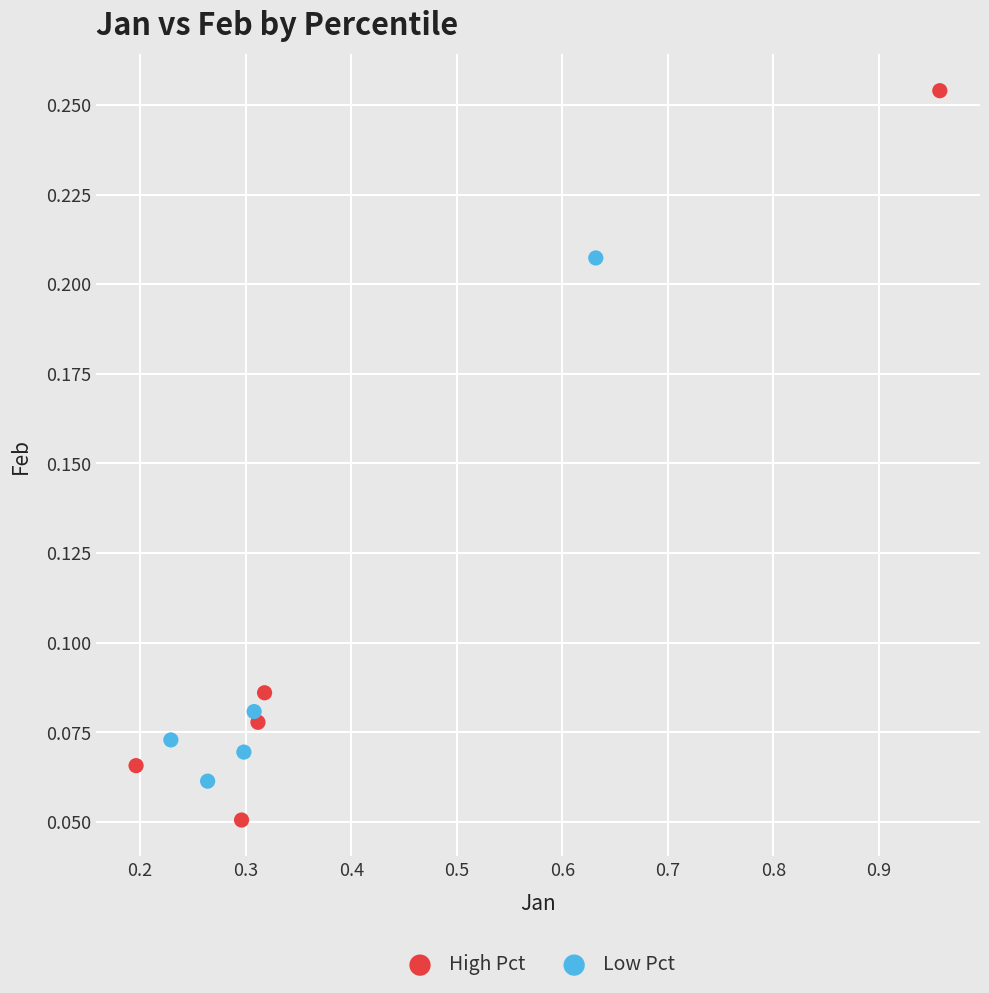

Which series has the largest Y range (max minus min)?

High Pct